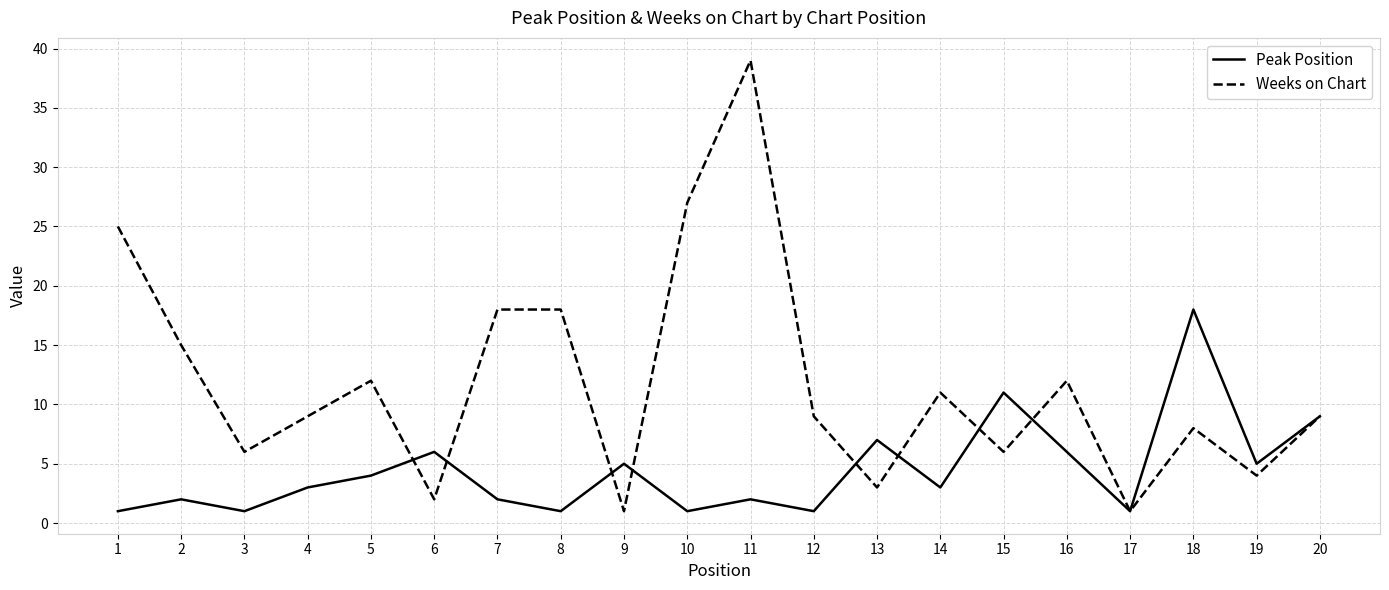

Is the value of Weeks on Chart at 8 greater than the value of Peak Position at 14?

Yes